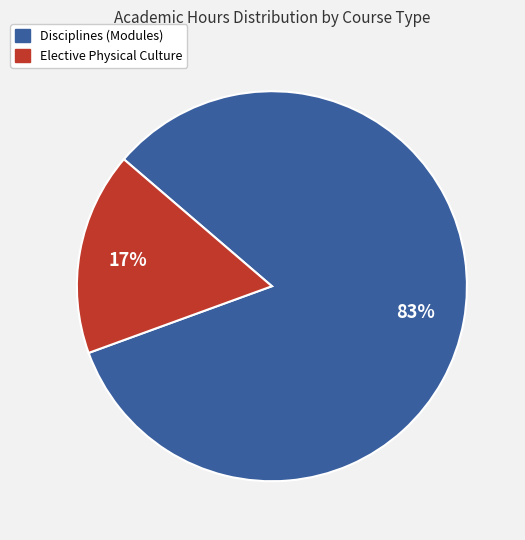

Which slice represents more than half of the pie?

Disciplines (Modules)